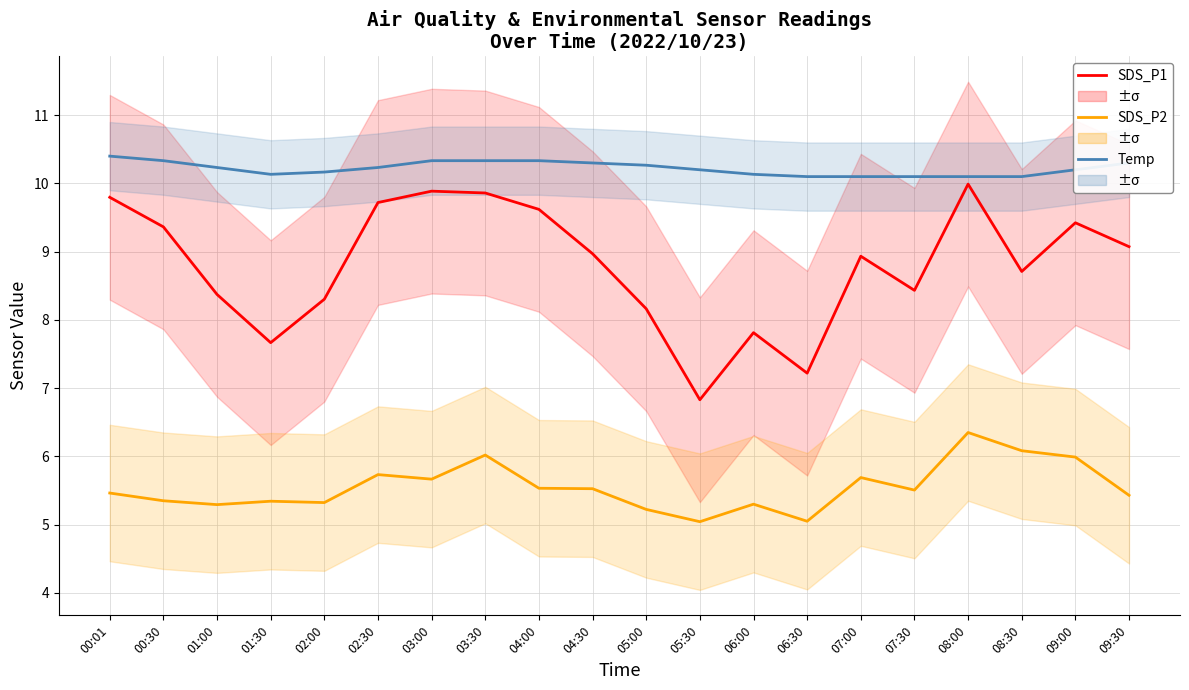

Reading left to right, what are all the values shown in this chart?

SDS_P1: 9.8	9.4	8.4	7.7	8.3	9.7	9.9	9.9	9.6	9.0	8.2	6.8	7.8	7.2	8.9	8.4	10.0	8.7	9.4	9.1
SDS_P2: 5.5	5.4	5.3	5.3	5.3	5.7	5.7	6.0	5.5	5.5	5.2	5.0	5.3	5.1	5.7	5.5	6.4	6.1	6.0	5.4
Temp: 10.4	10.3	10.2	10.1	10.2	10.2	10.3	10.3	10.3	10.3	10.3	10.2	10.1	10.1	10.1	10.1	10.1	10.1	10.2	10.3